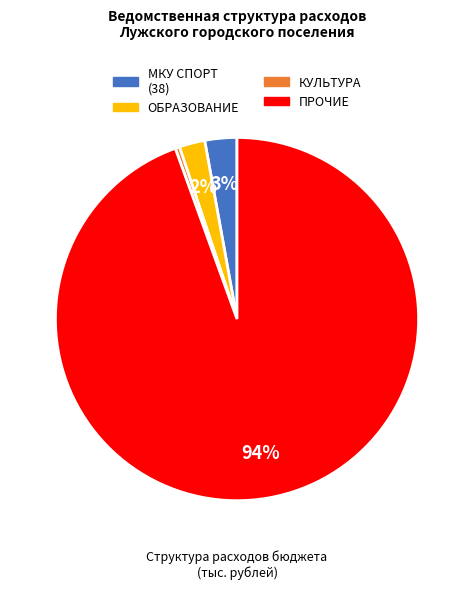

What percentage is the МКУ СПОРТ slice, to the nearest percent?

3%